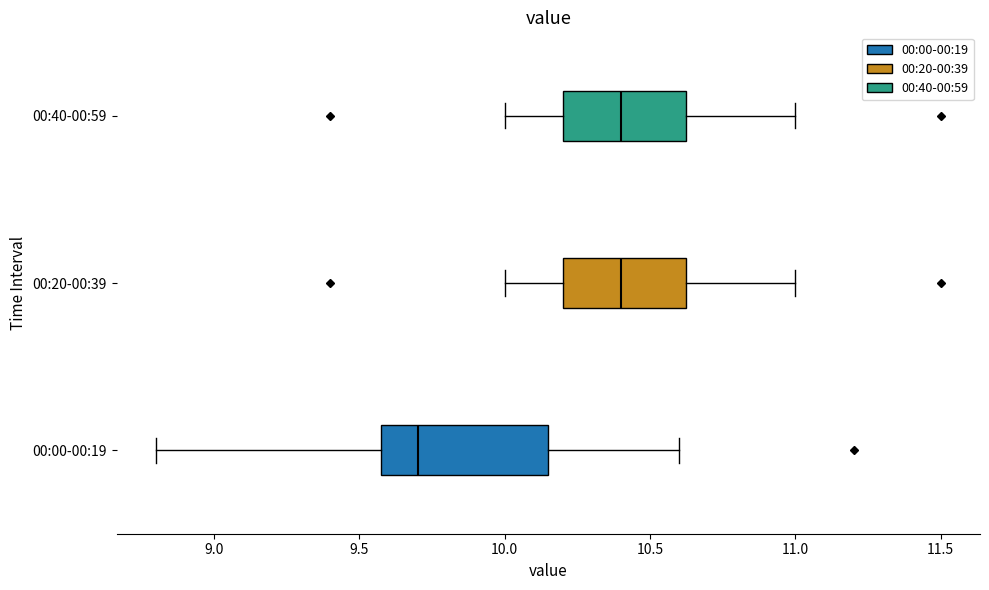

Reading bottom to top, read every box against the x-axis: the position of its median line, the range the box covers, and the ends of its whiskers. The values are not printed on the chart, so give them approximately, as read against the axis.

00:00-00:19: median 9.70, box 9.60 to 10.15, whiskers 8.80 to 10.60
00:20-00:39: median 10.40, box 10.20 to 10.65, whiskers 10.00 to 11.00
00:40-00:59: median 10.40, box 10.20 to 10.65, whiskers 10.00 to 11.00